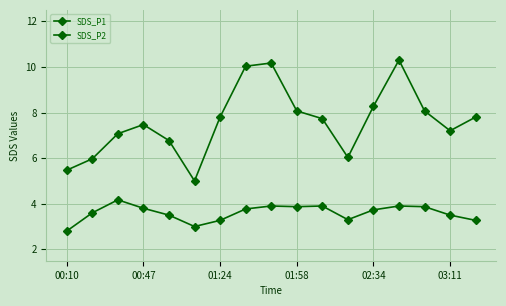

How many lines are shown in the chart?

2